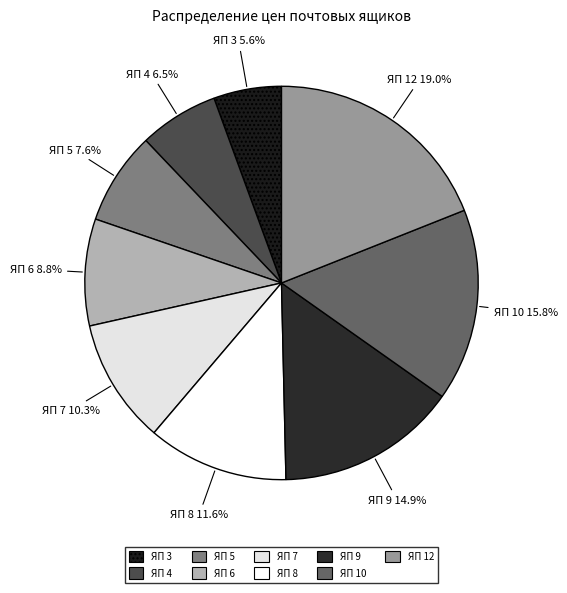

Does ЯП 12 account for over 50% of the chart?

No